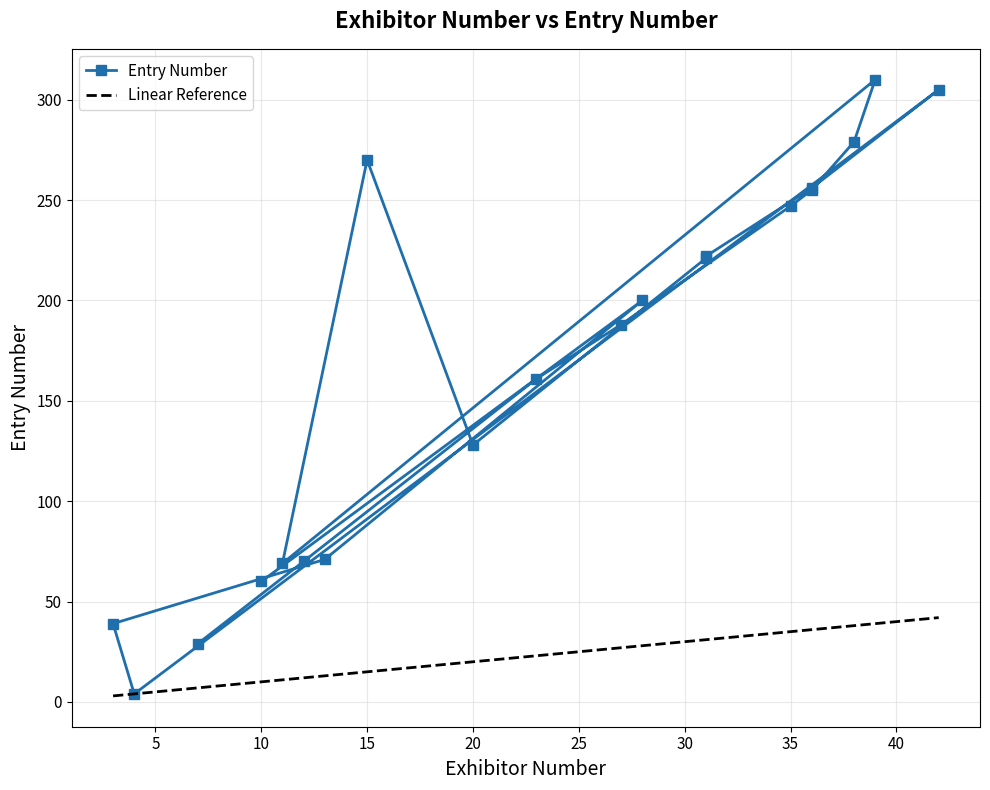

What is the change in value from 27 to 4?

-184